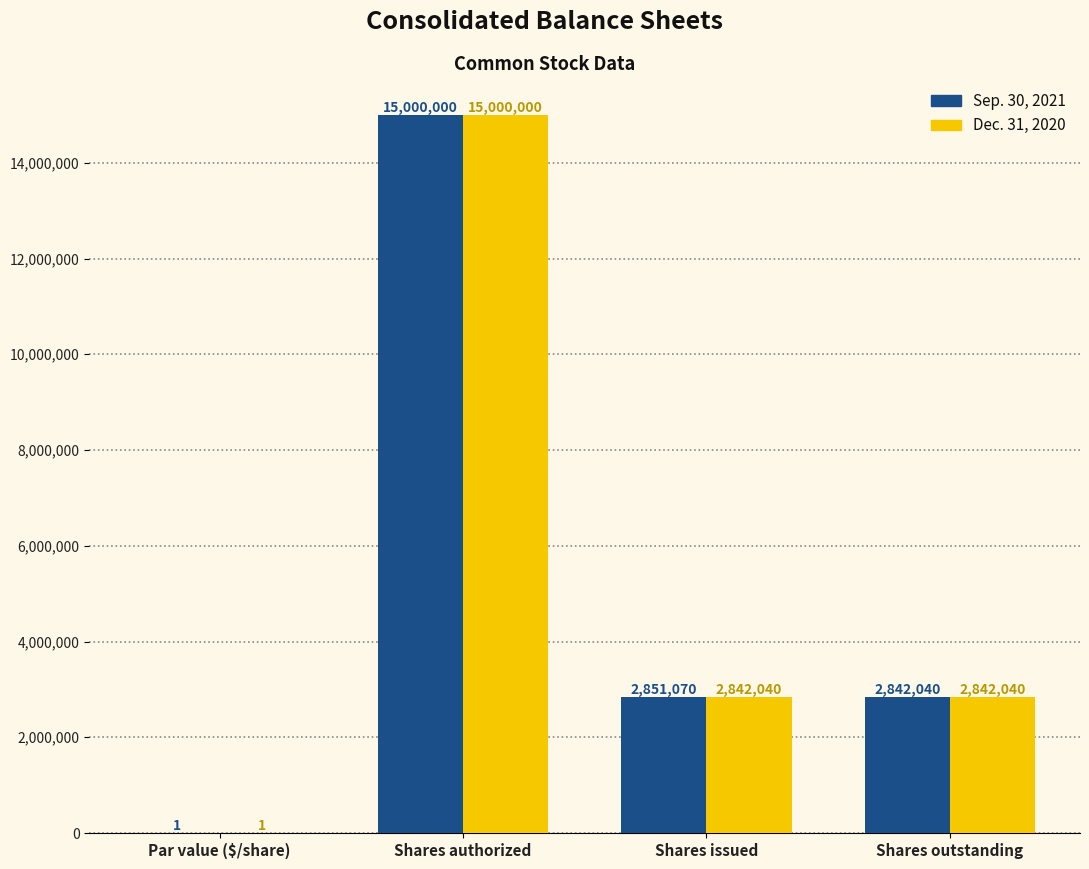

At which category is the sum across all series the highest?

Shares authorized